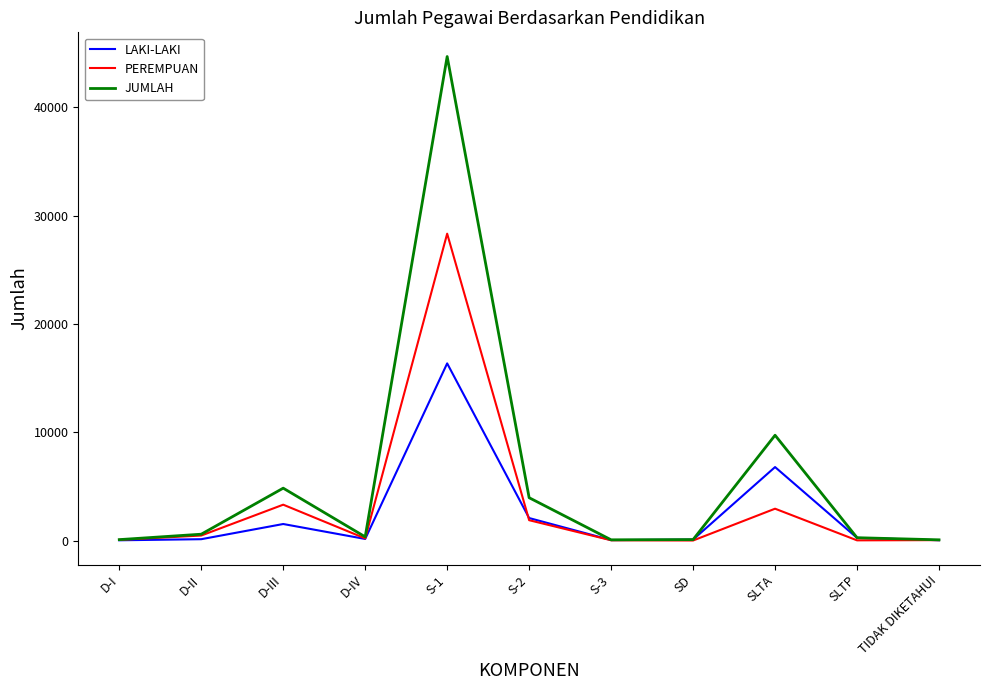

Rank the series by their maximum value, from highest to lowest.

JUMLAH, PEREMPUAN, LAKI-LAKI